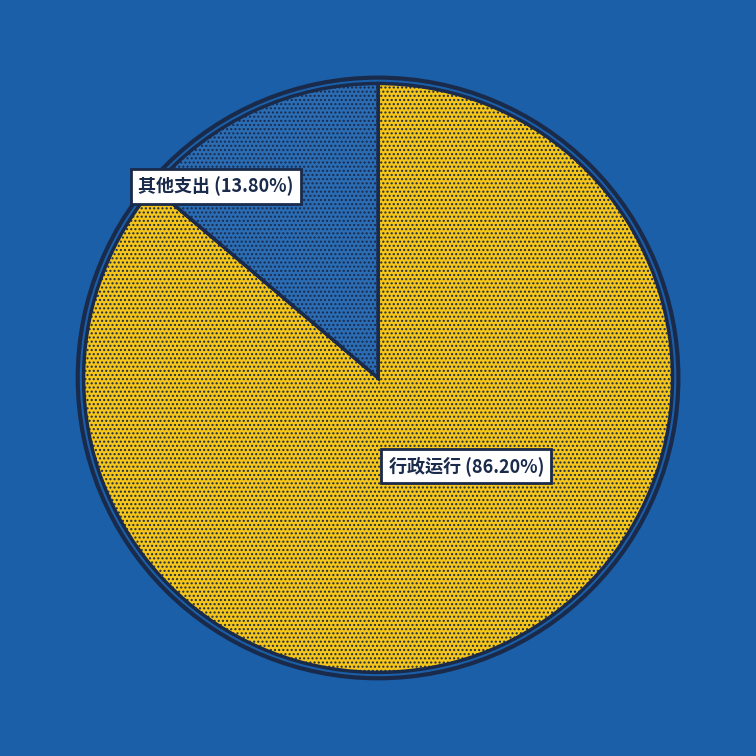

Is there any slice that represents more than half of the pie?

Yes